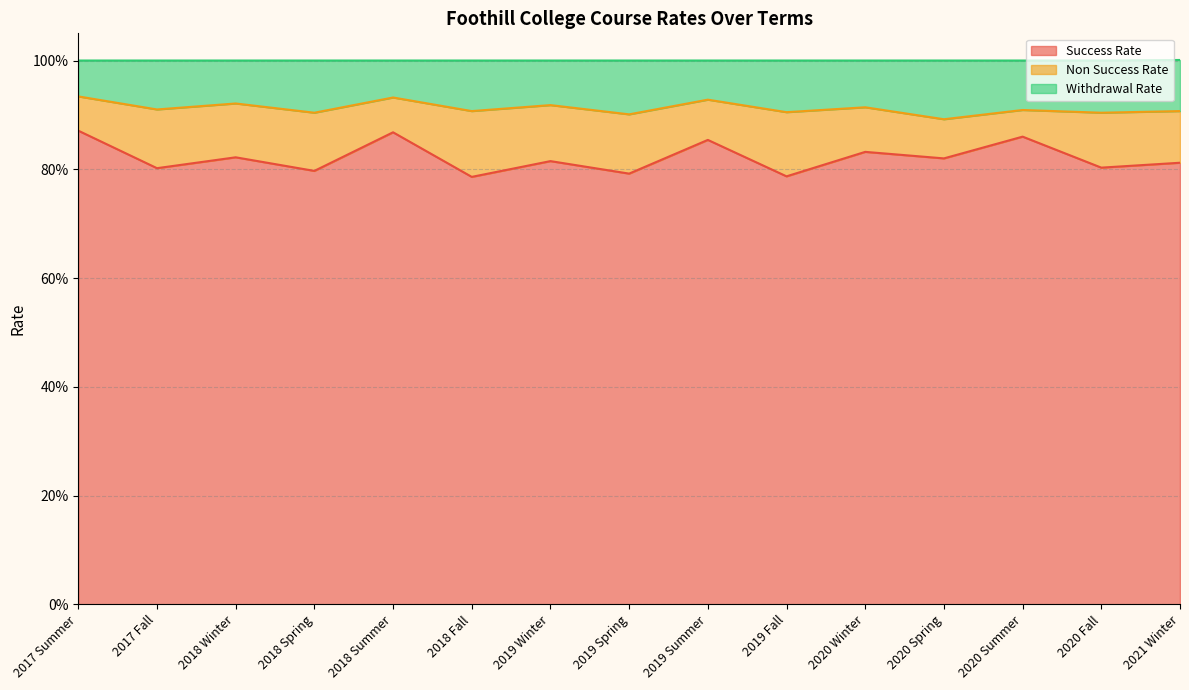

True or false: Withdrawal Rate has a value of 1.5 at 2021 Winter.

False